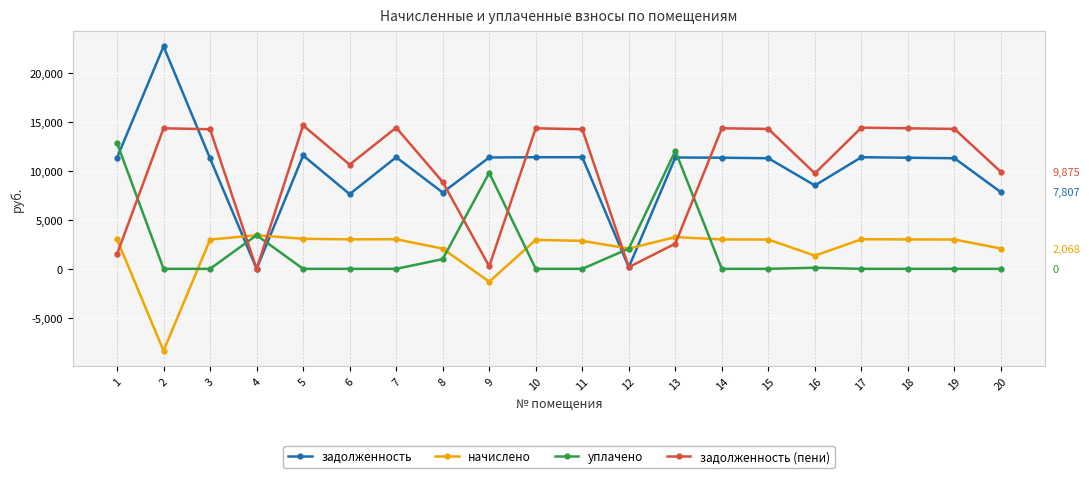

After their last crossing, which series has the higher values: задолженность (пени) or уплачено?

задолженность (пени)